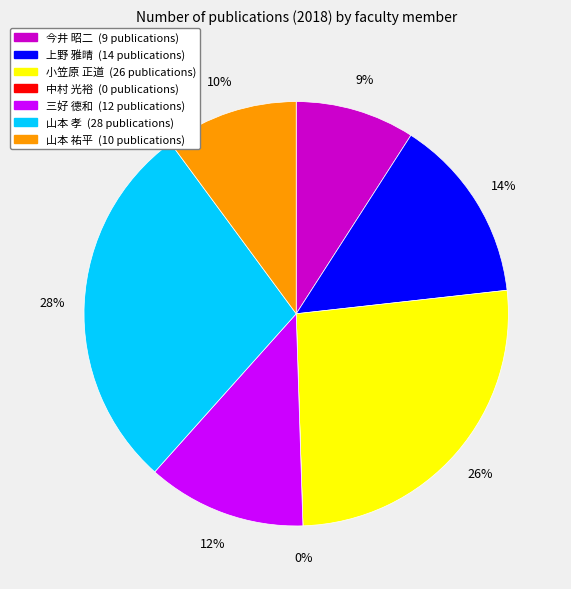

Is there any slice that represents more than half of the pie?

No